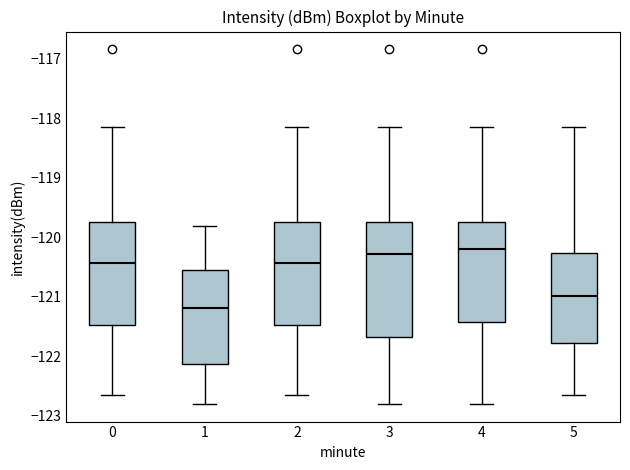

Where does the upper whisker of the box at x = 0 end on the y-axis? The values are not printed on the chart, so give them approximately, as read against the axis.

-118.1